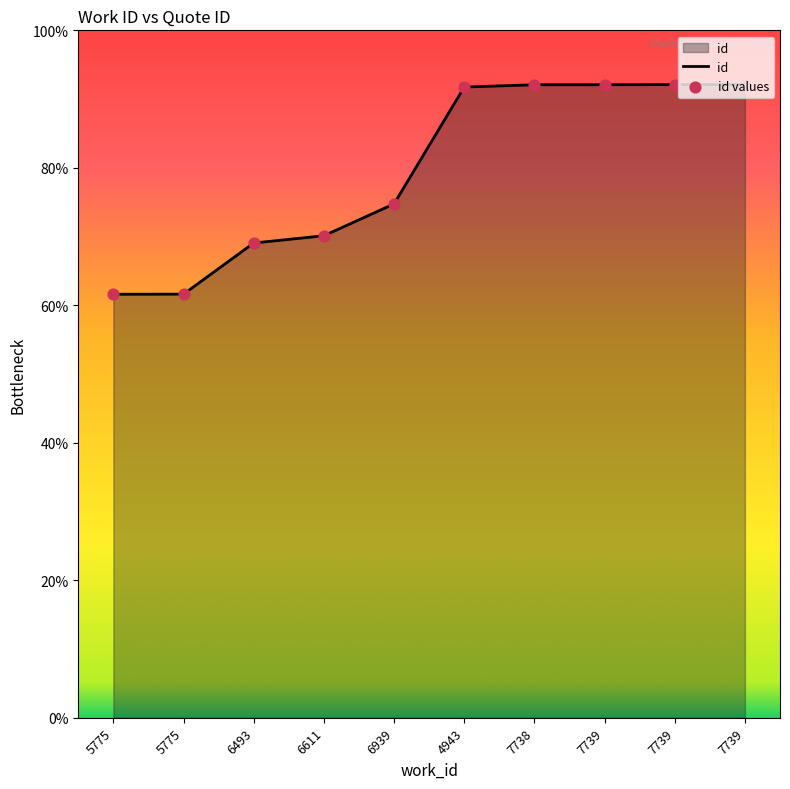

Approximately how many times larger is the value at 5775 compared to 6939?

0.8